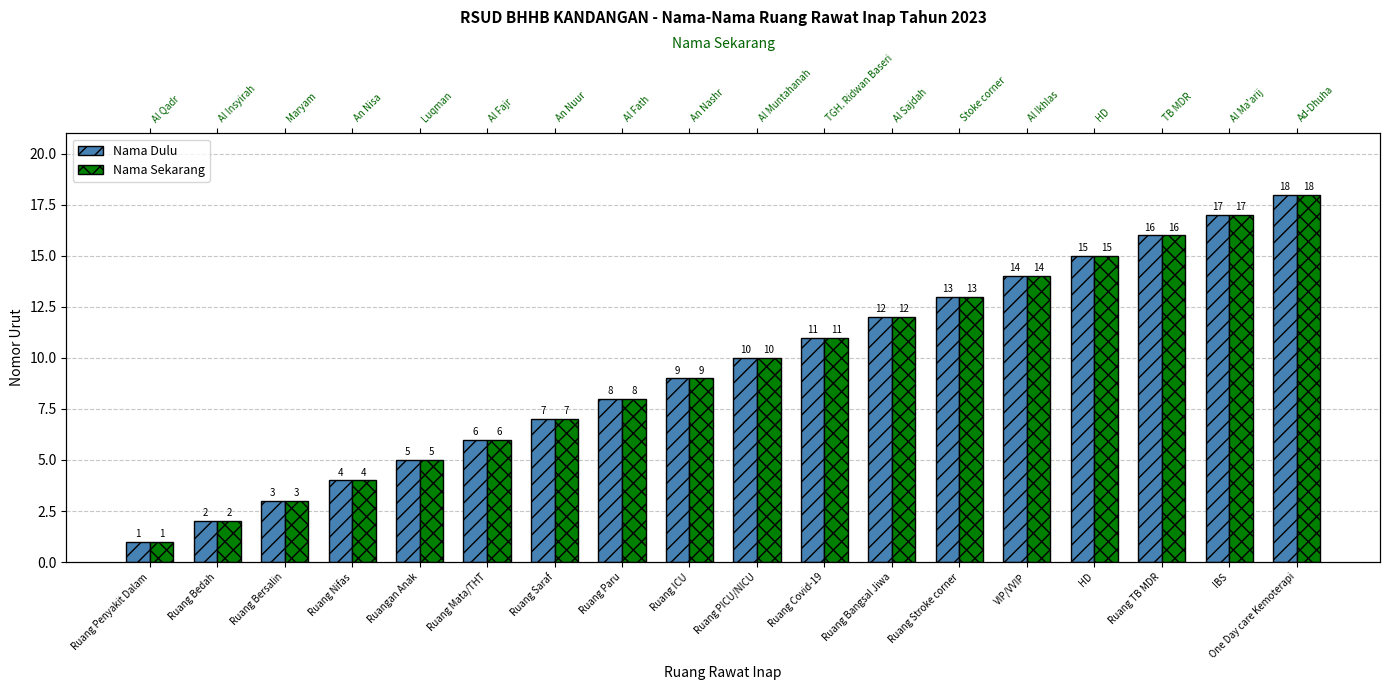

What is the greatest value displayed?

18